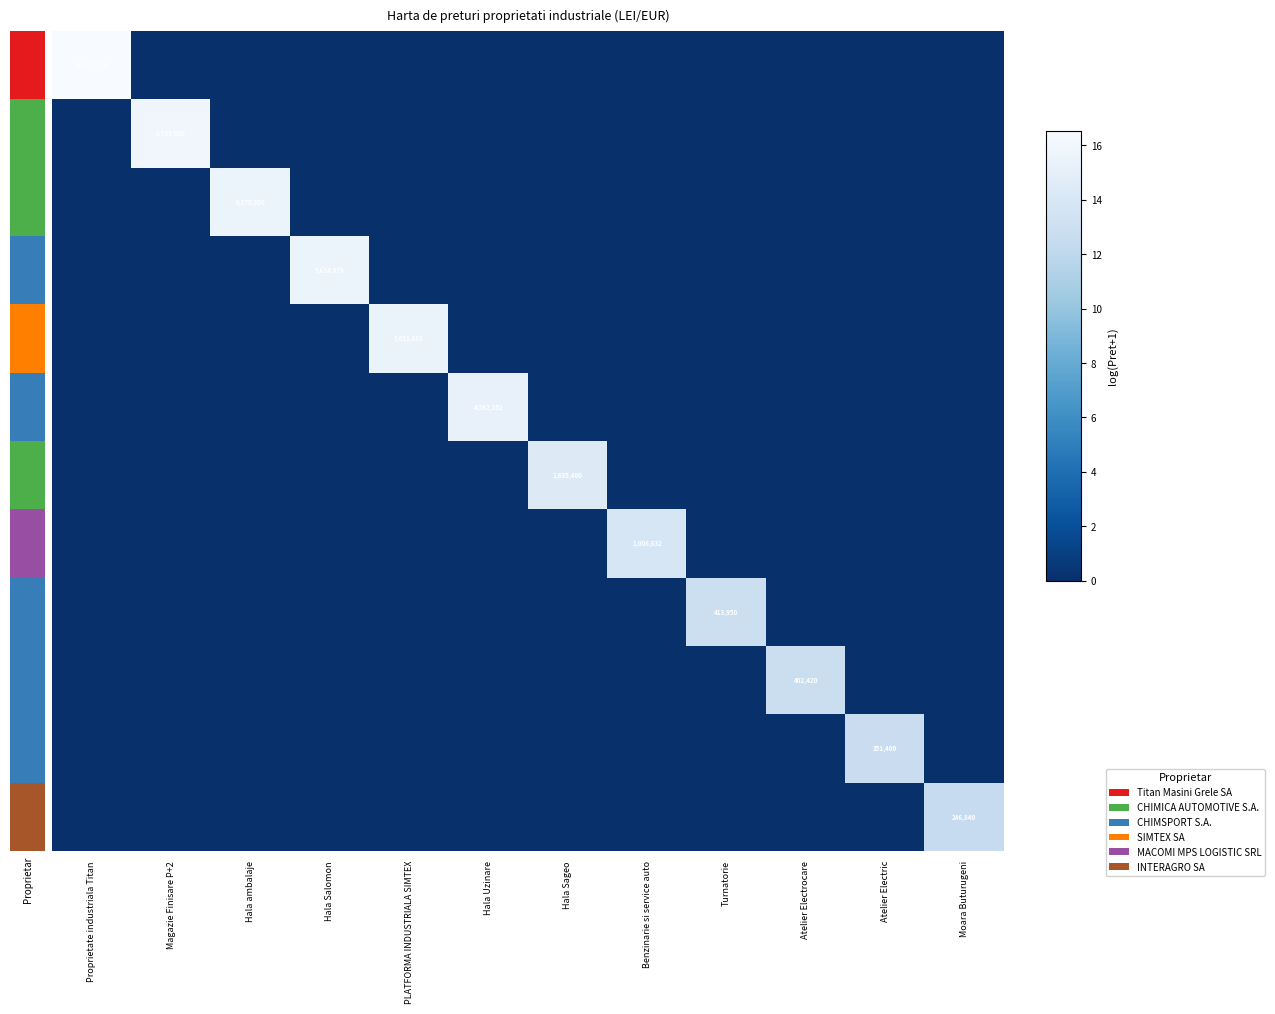

Rank the series by their maximum value, from lowest to highest.

80663, 88115, 88113, 88114, 88413, 88117, 88001, 88437, 88116, 88000, 87999, 88347